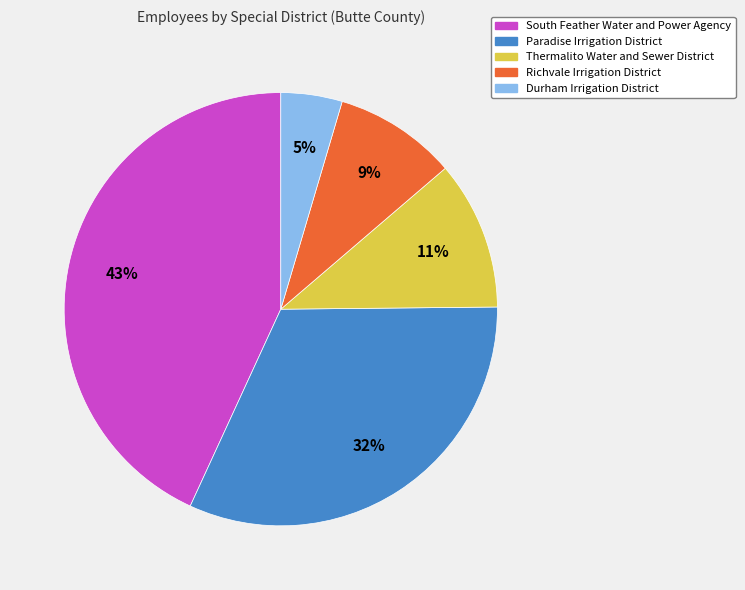

How many segments does this pie chart have?

5